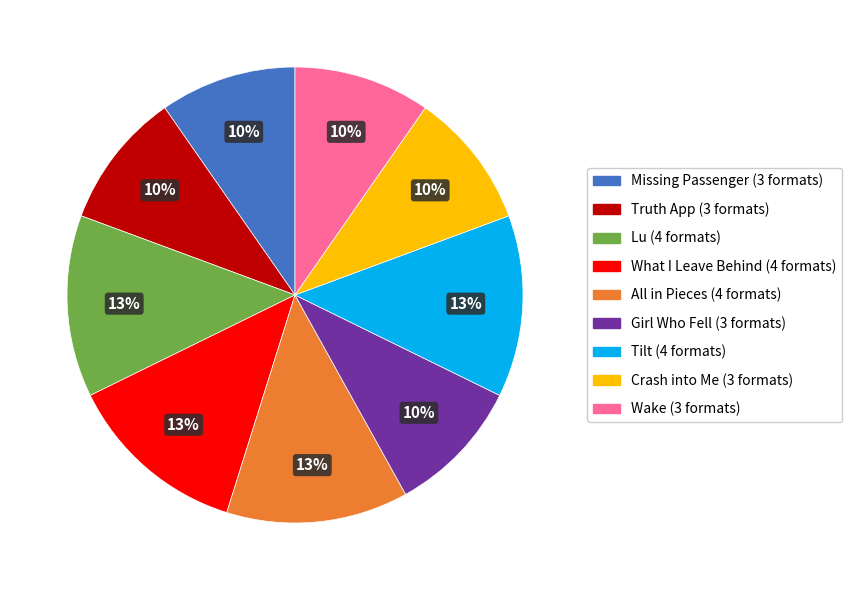

Is the sum of Crash into Me and All in Pieces greater than half?

No